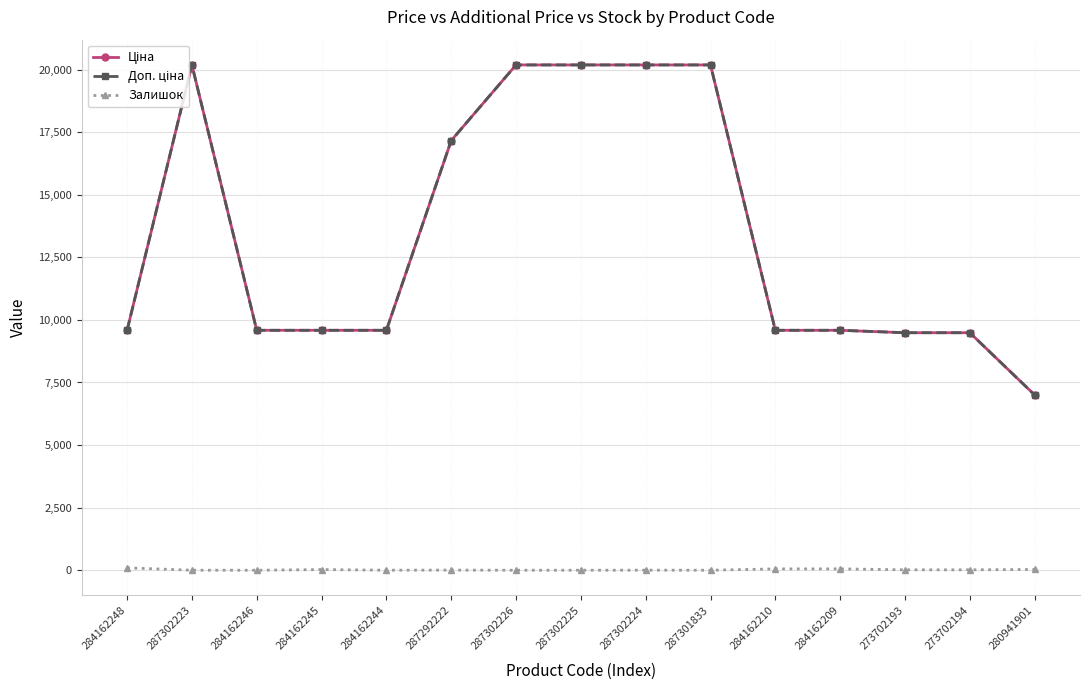

Is this an area chart (filled region under the line)?

No